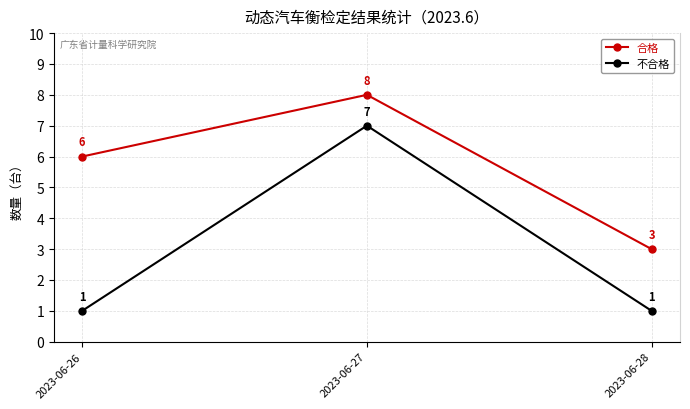

At which label does 不合格 reach its peak?

2023-06-27